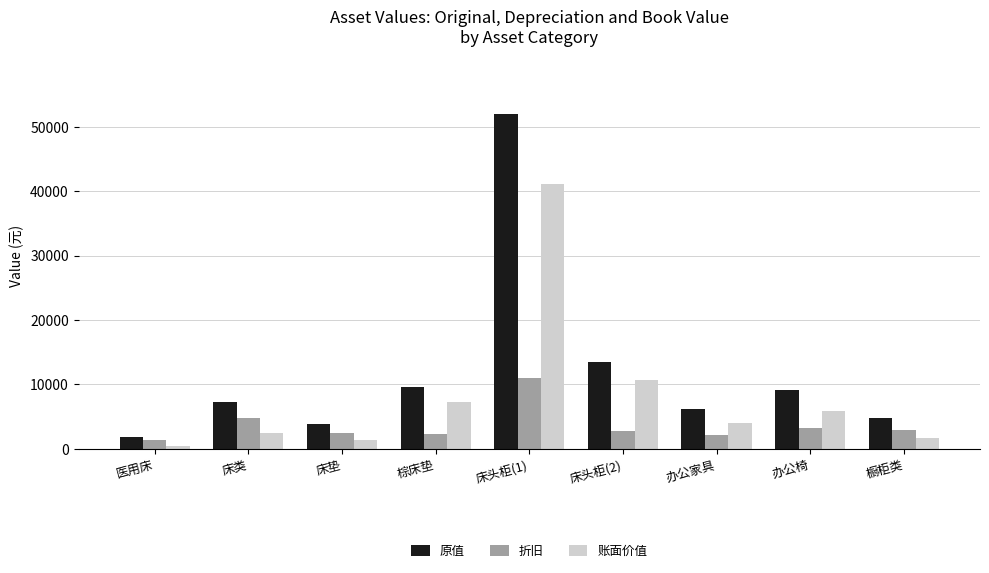

Is the value of 原值 at 医用床 greater than the value of 折旧 at 办公椅?

No